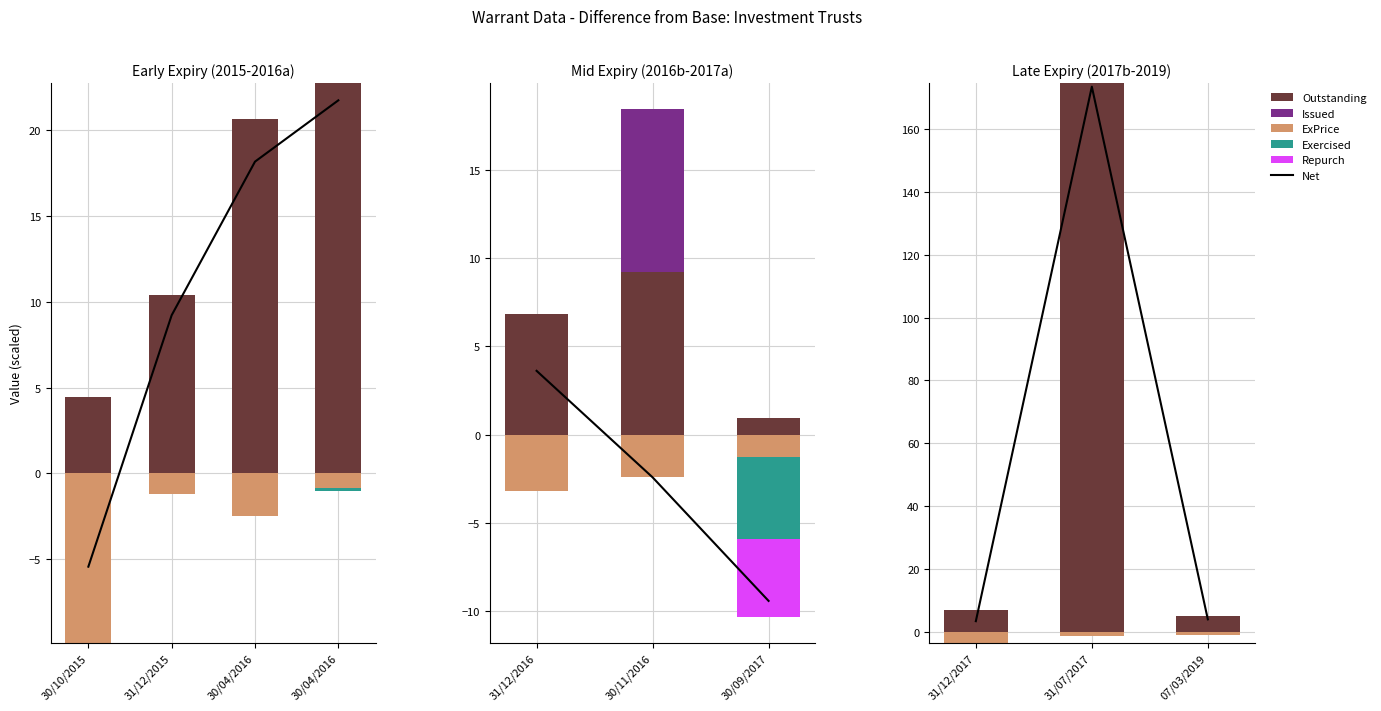

What is the spread (max minus min) of values at 31/12/2017?

10.3